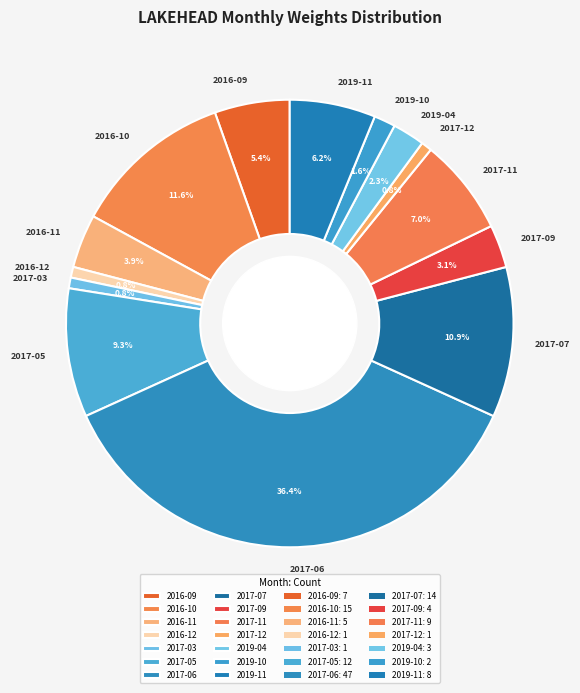

What percentage is the 2017-05 slice, to the nearest percent?

9%